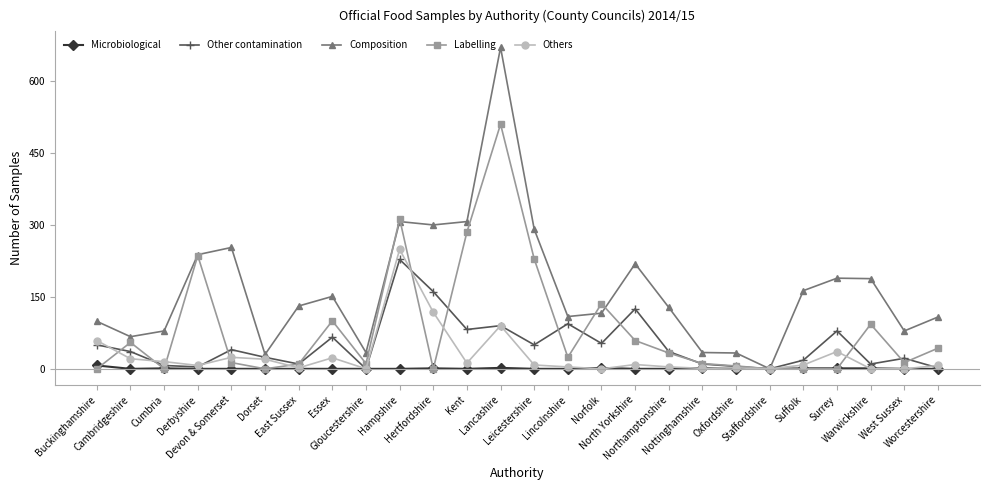

How many distinct data groups are displayed?

5